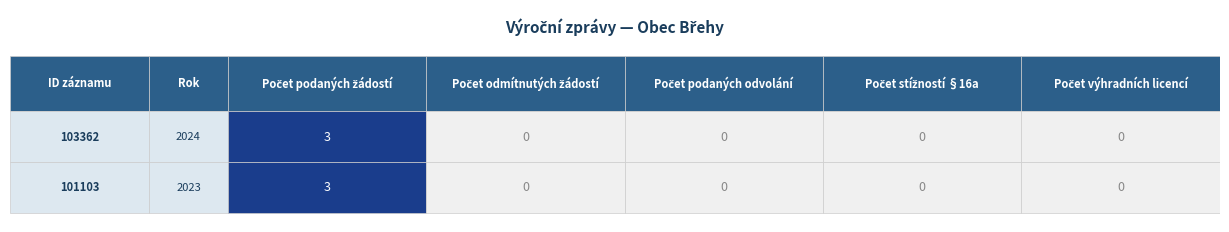

Which has a higher value, 4 or 1?

4